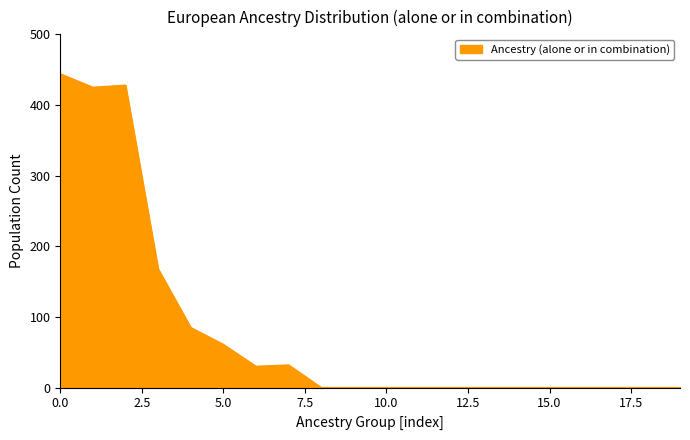

What is the difference between the maximum and minimum values?

444